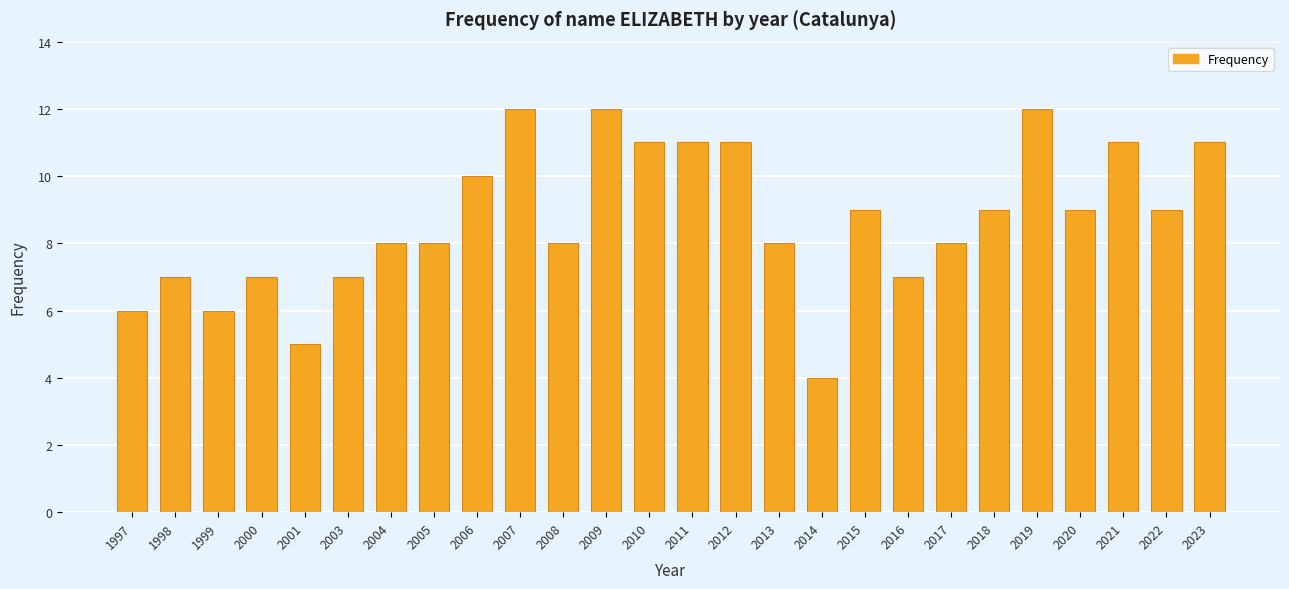

What is the sum of the values at 2007 and 2010?

23